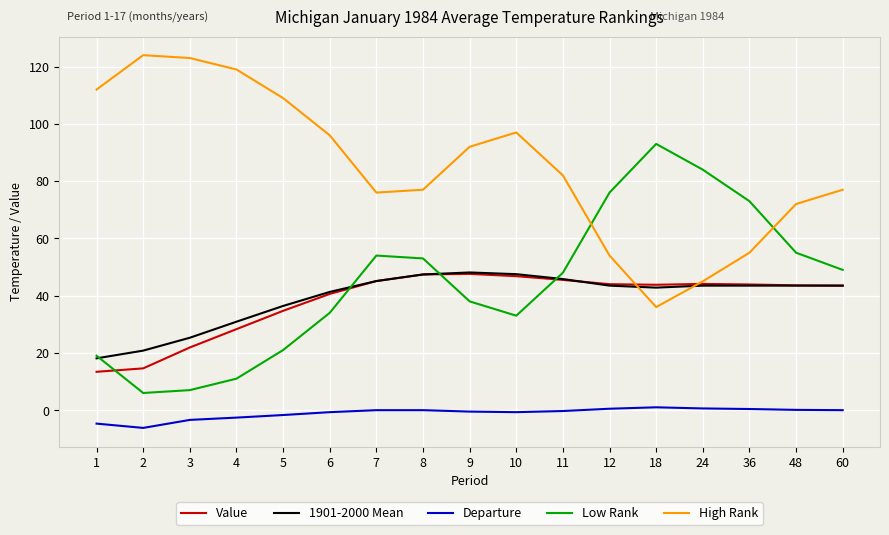

What is the maximum value shown in the chart?

124.0